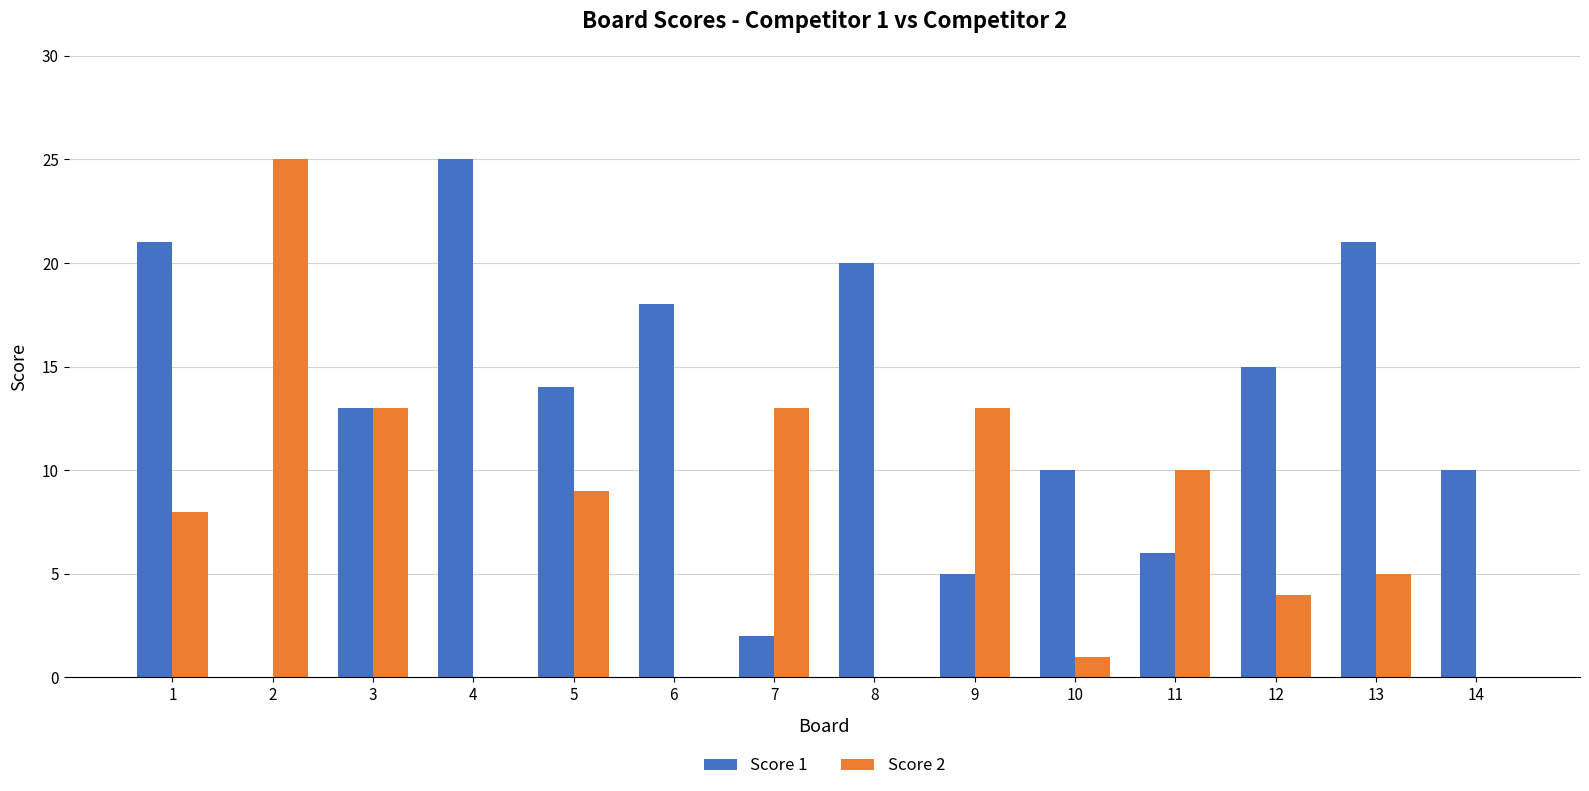

What is the average value of the Score 2 series?

7